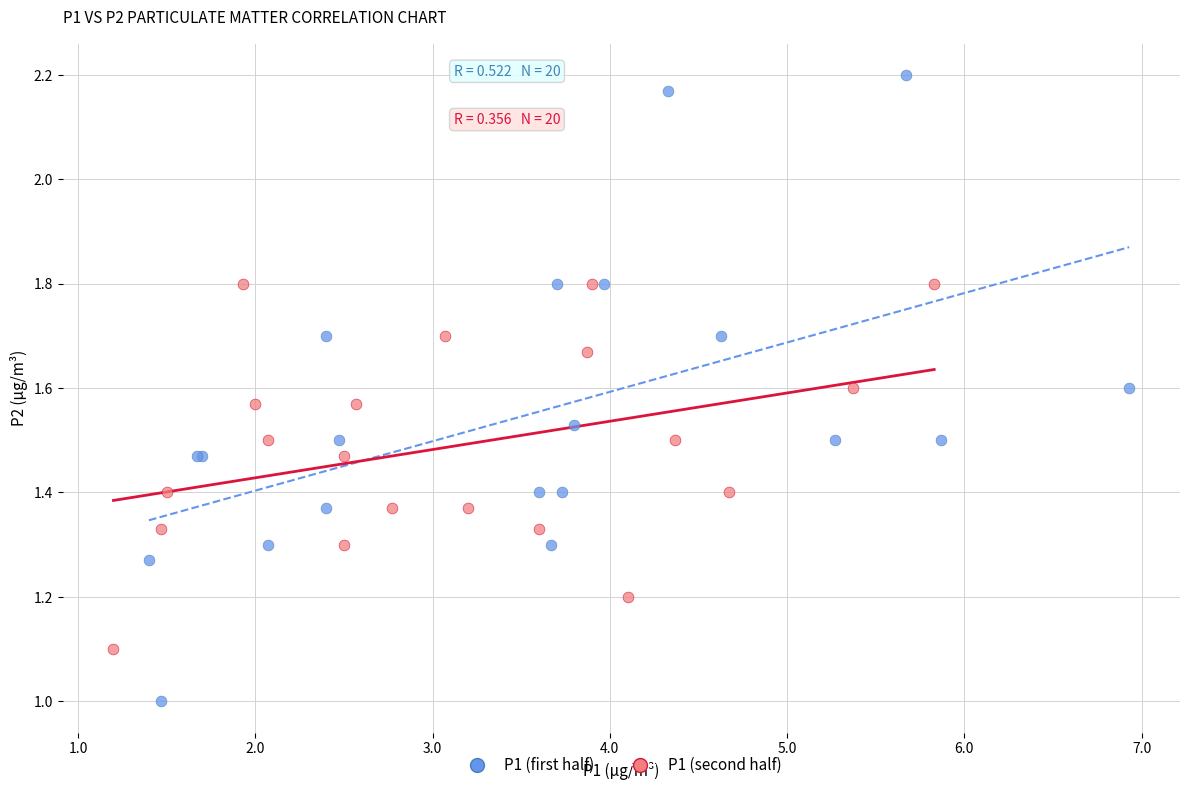

Which series reaches the minimum Y coordinate?

P1 (first half)